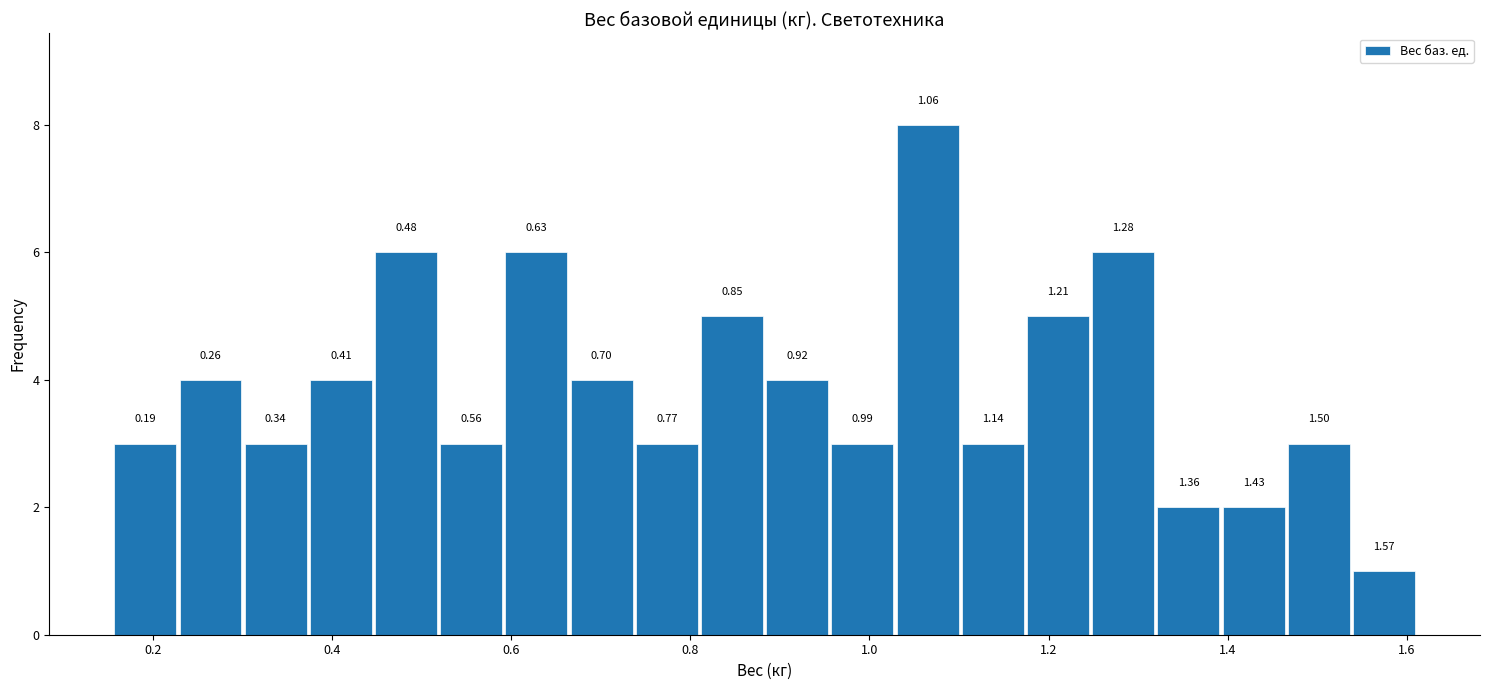

Read against the x-axis, roughly where is the centre of the tallest bar?

1.06